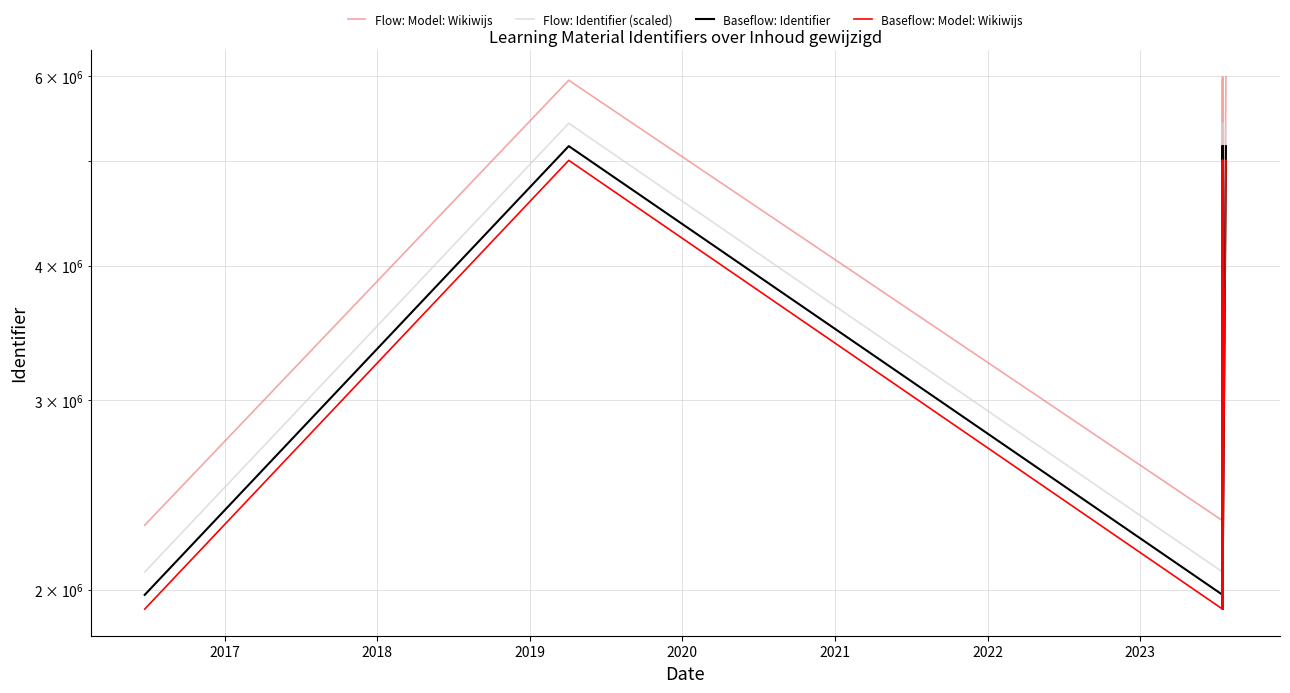

True or false: Flow: Model: Wikiwijs and Flow: Identifier (scaled) intersect in this chart.

False